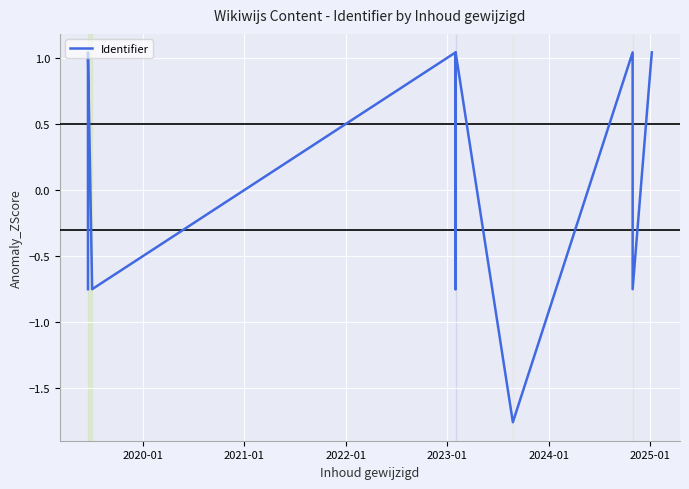

The chart shows a value of -0.2 at 11. True or false?

False